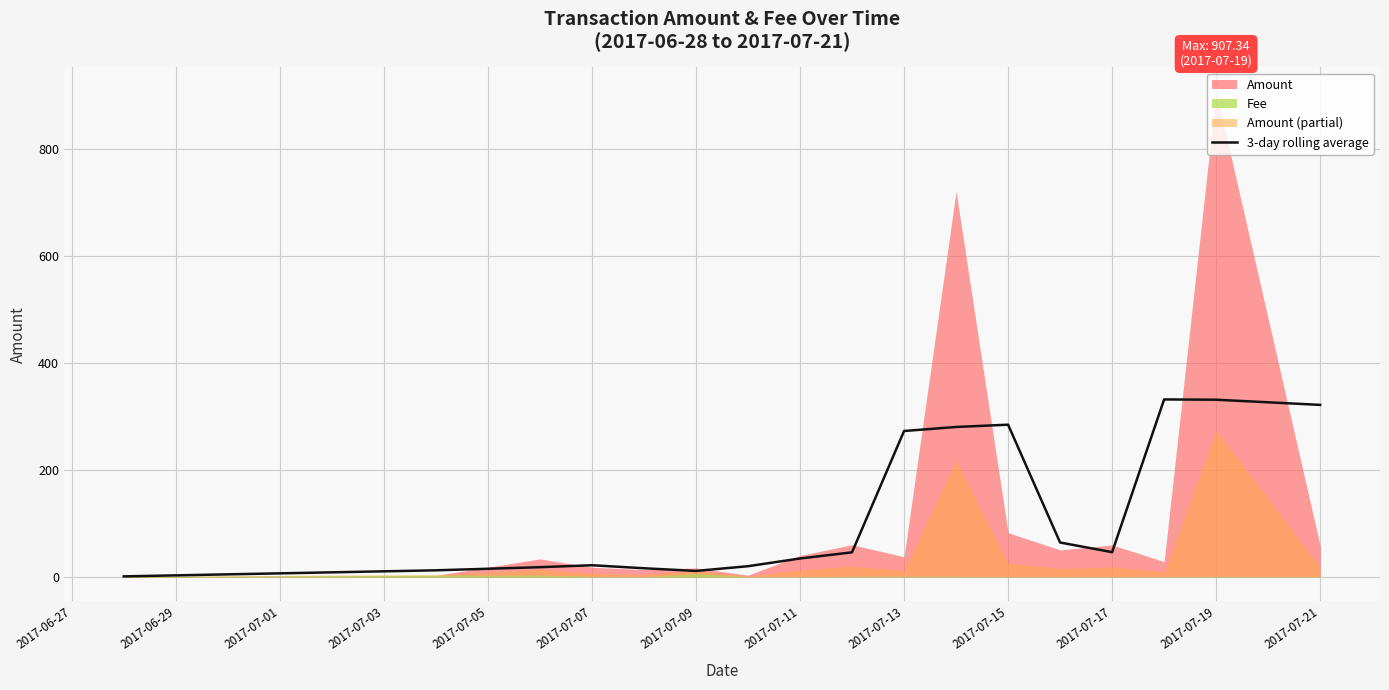

What is the highest value of the 3-day rolling average series?

332.1